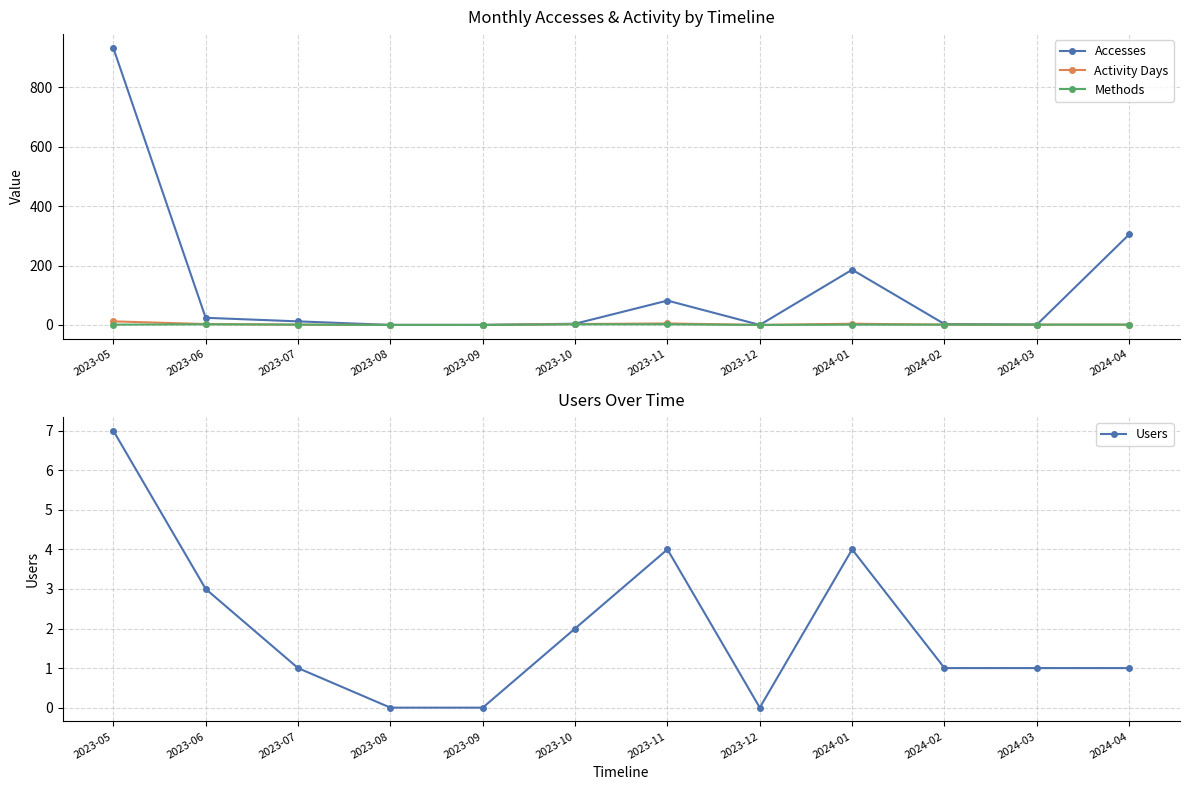

How many interior local valleys does the Users series have?

1